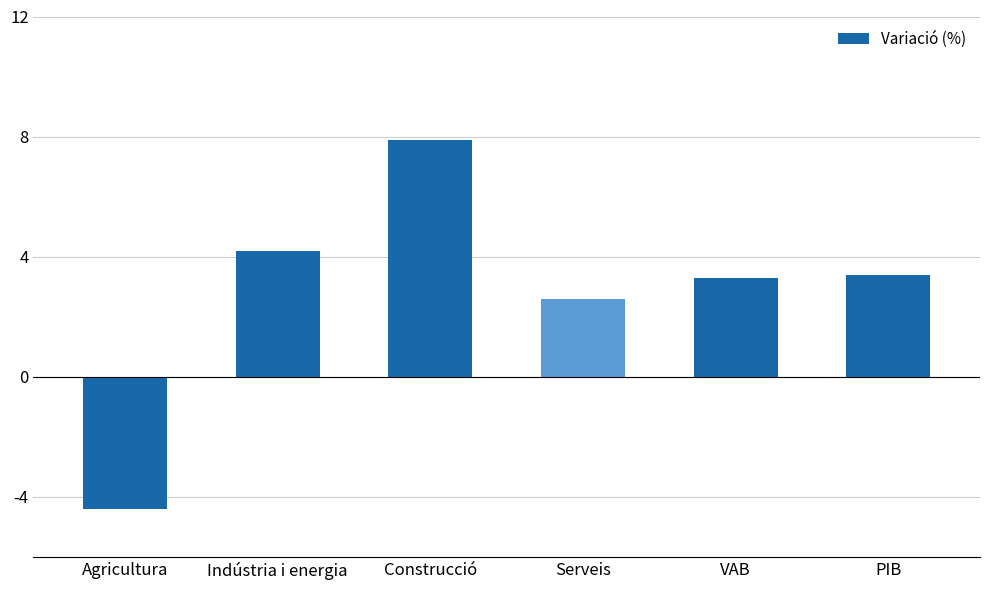

Read the value at Construcció.

7.9